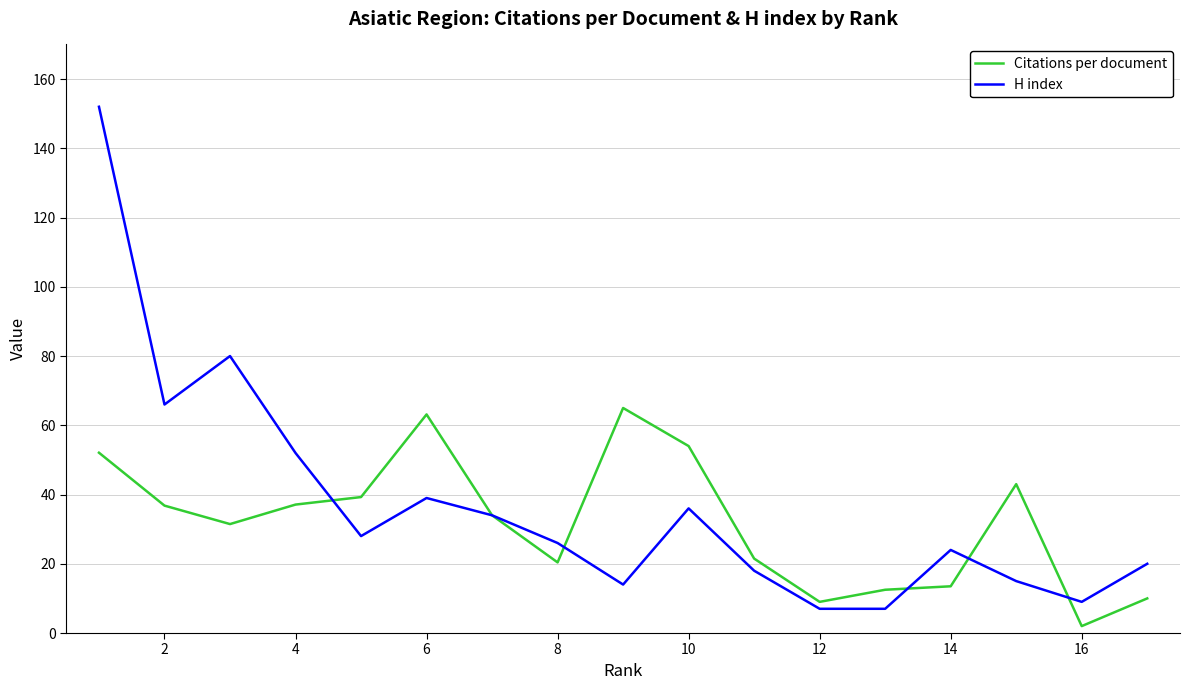

What is the difference between the second highest and minimum values in the H index series?

73.0